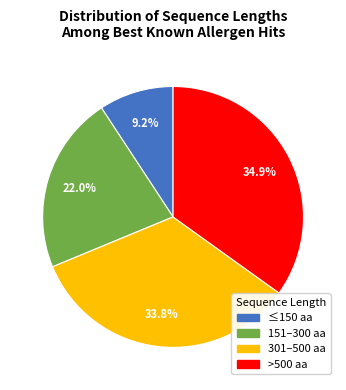

Does any single category account for the majority?

No